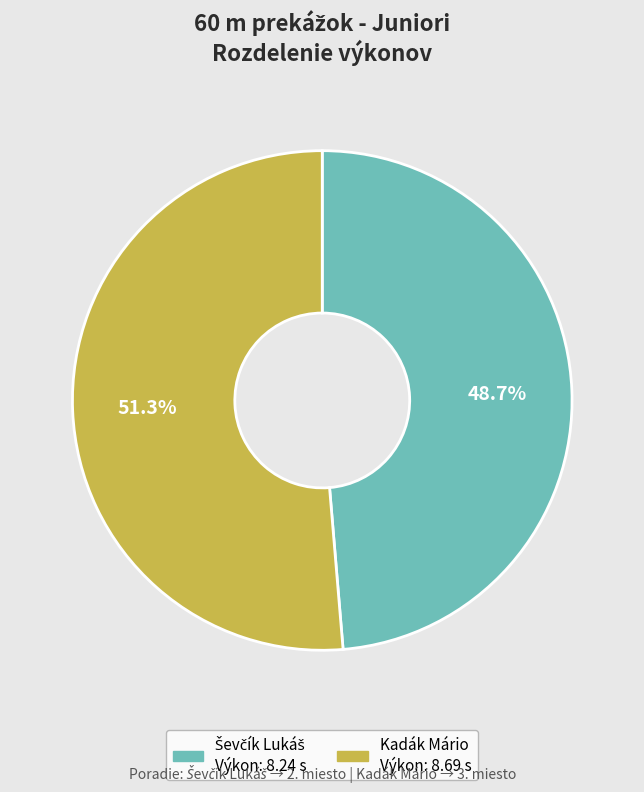

Does any single category account for the majority?

Yes